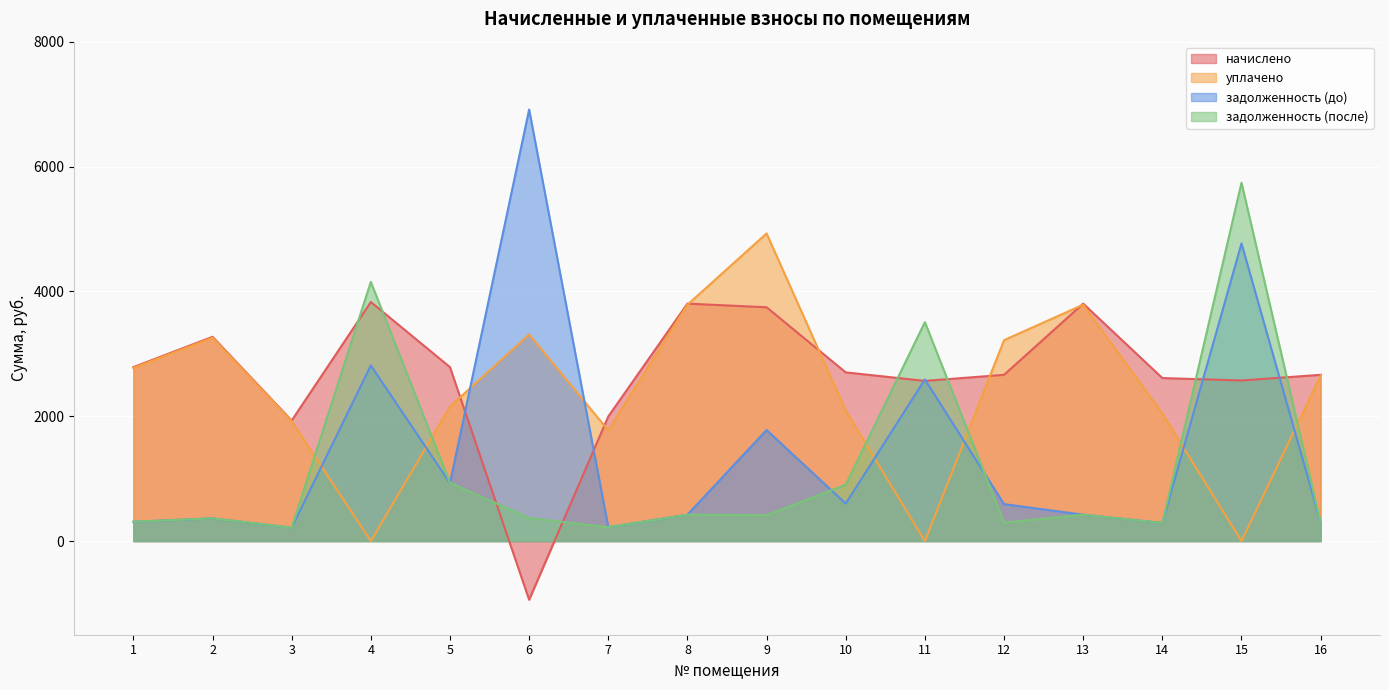

At which label does задолженность (после) reach its peak?

15